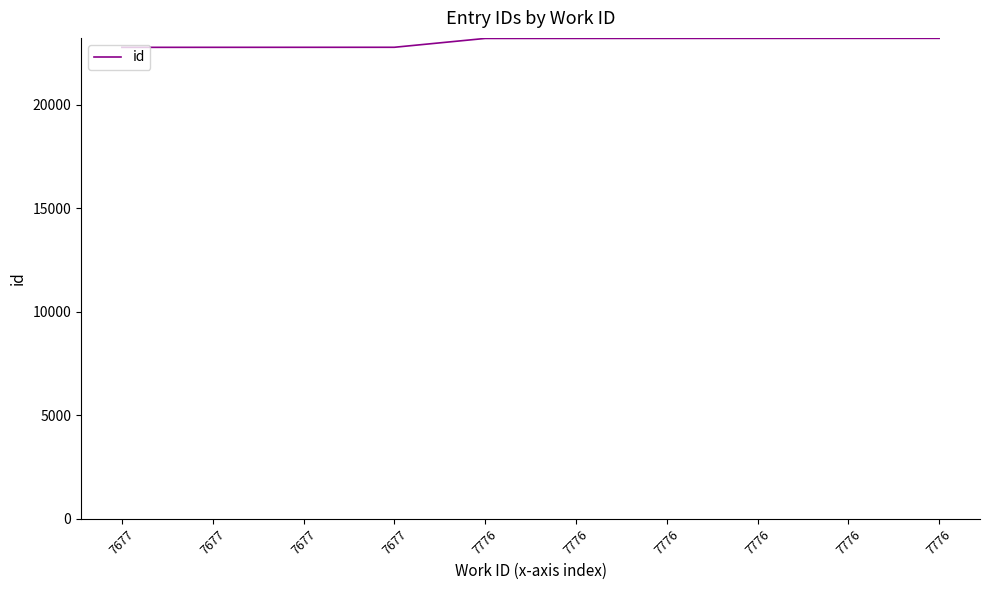

What is the sum of all values?

230381